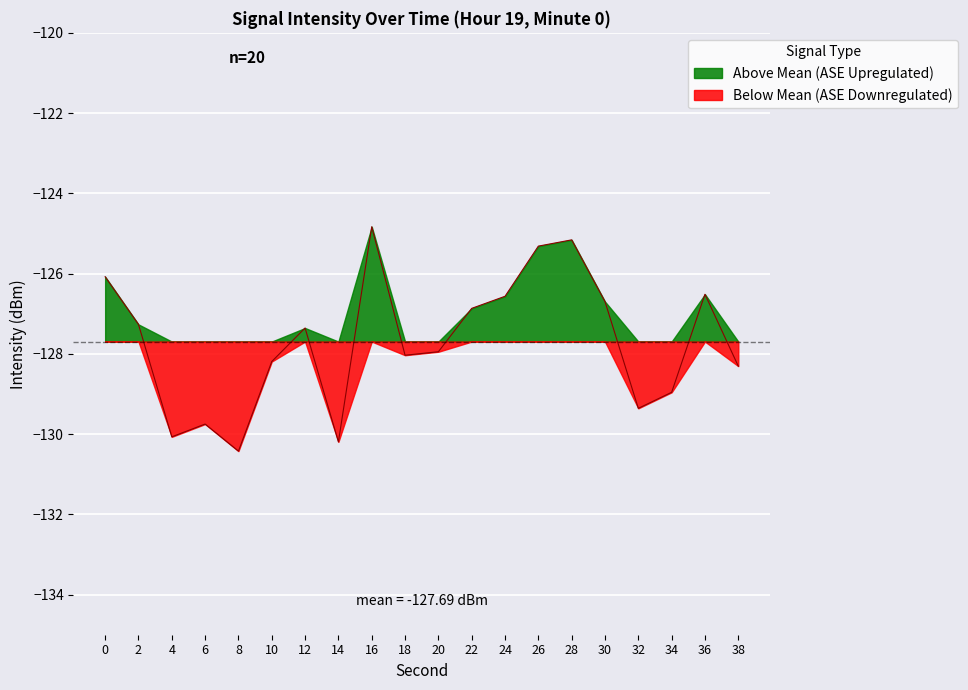

The chart shows a value of -127.9 at 20. True or false?

True